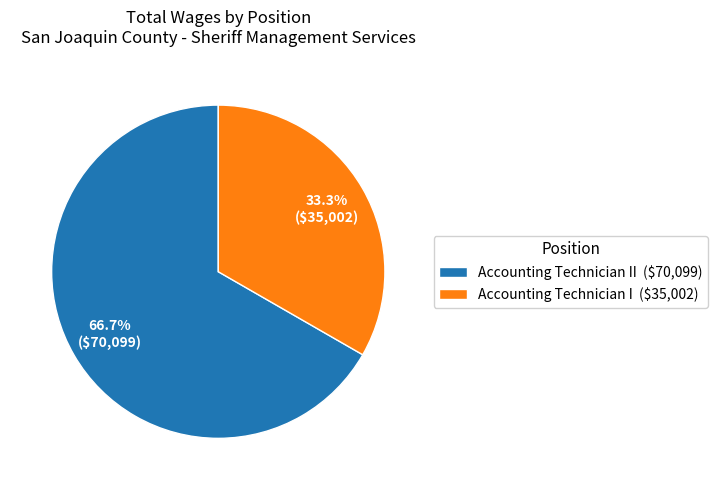

Does Accounting Technician II ($70,099) represent more than half of the total?

Yes